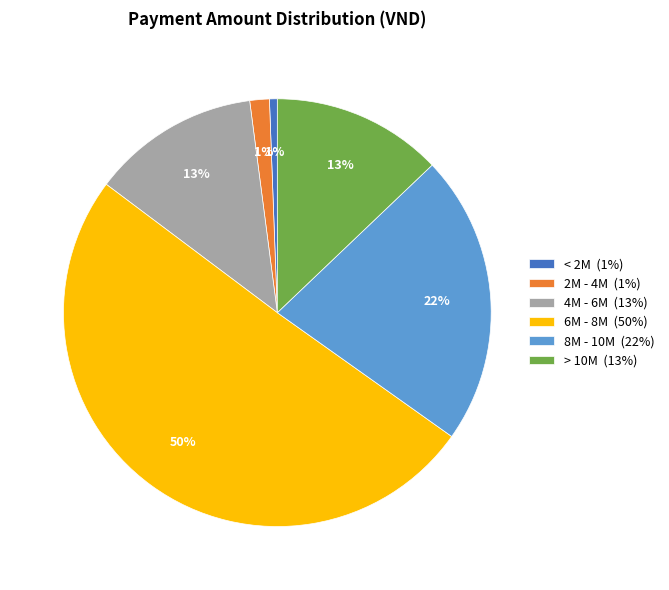

What is the largest slice in the pie chart?

6M - 8M (50%)